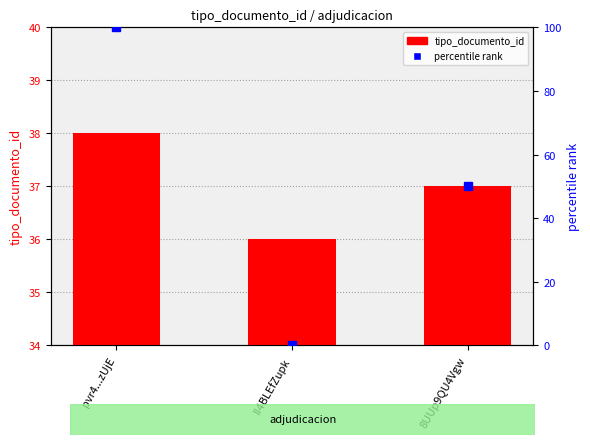

Rank the series by their maximum value, from highest to lowest.

percentile rank, tipo_documento_id